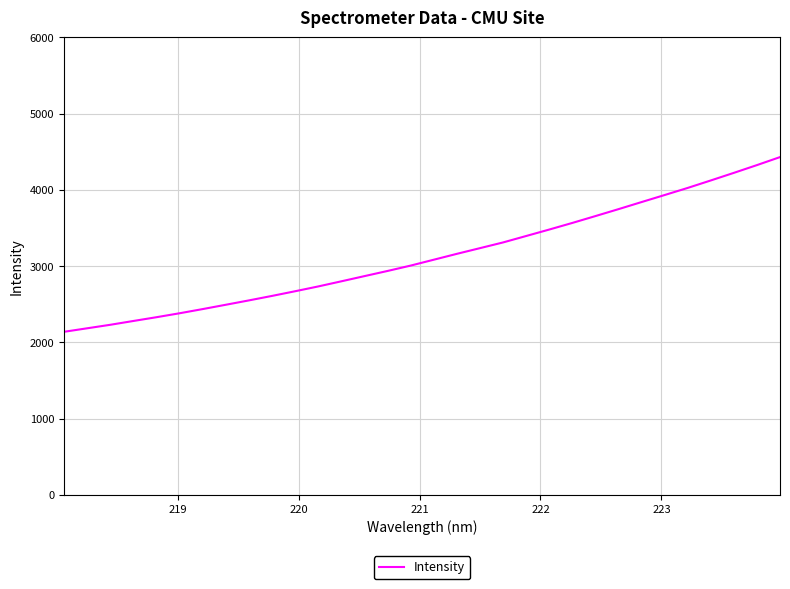

What is the maximum value shown in the chart?

4430.4